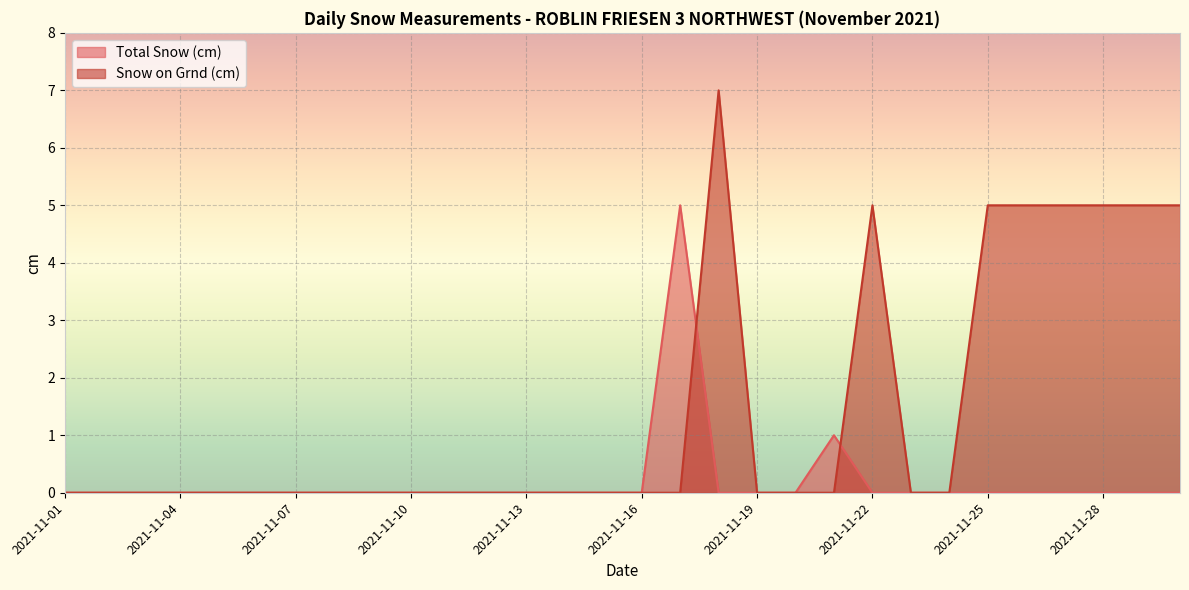

In Snow on Grnd (cm), how many points are higher than both neighbors (excluding endpoints)?

2